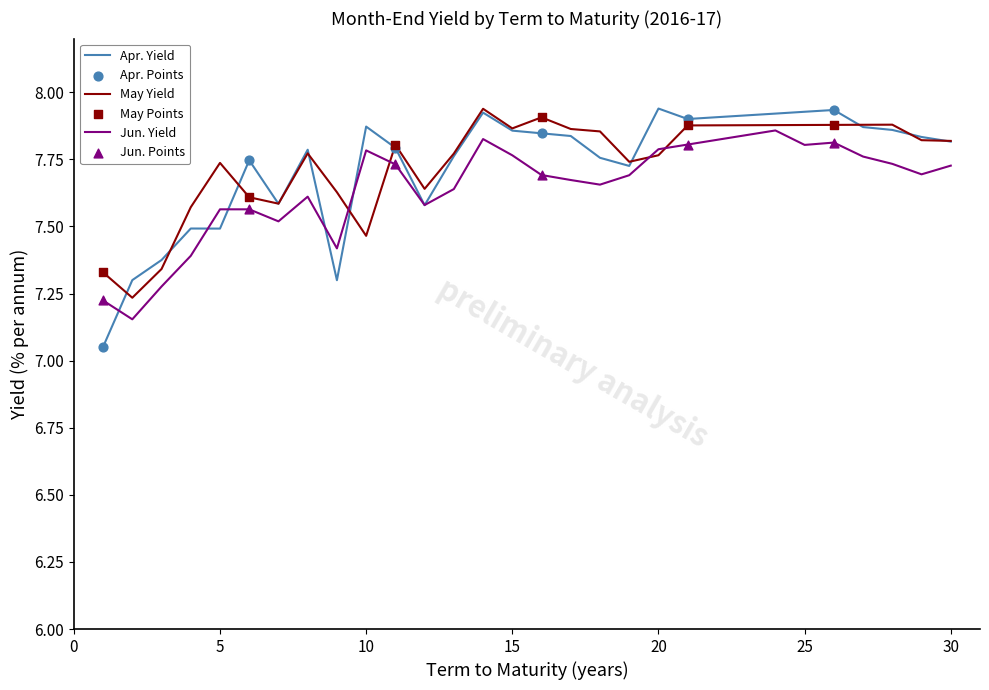

At how many categories does at least one series exceed 7?

30